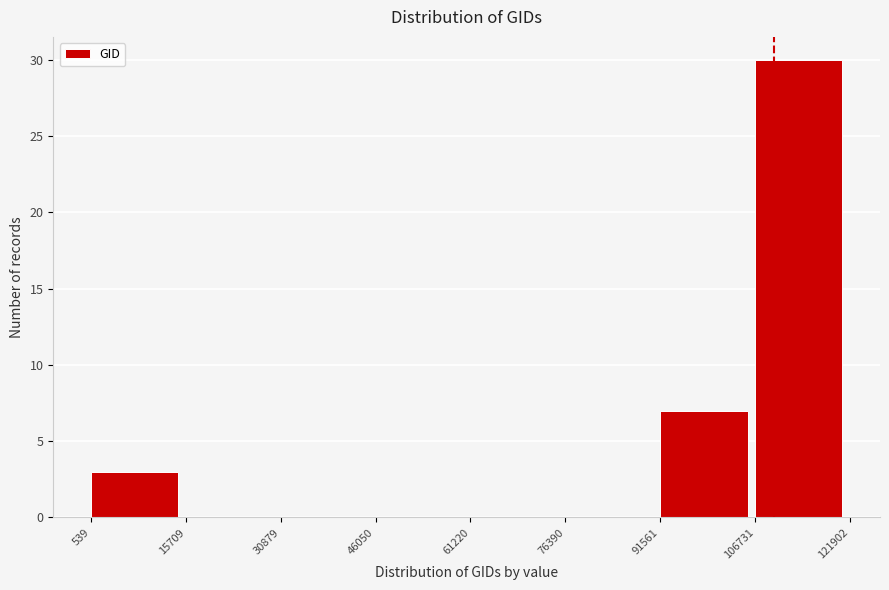

Reading left to right, transcribe this chart: for each bar, give the range it covers on the x-axis and its height. The values are not printed on the chart, so give them approximately, as read against the axis.

539 to 15709: 3
15709 to 30879: 0
30879 to 46050: 0
46050 to 61220: 0
61220 to 76390: 0
76390 to 91561: 0
91561 to 106731: 7
106731 to 121902: 30